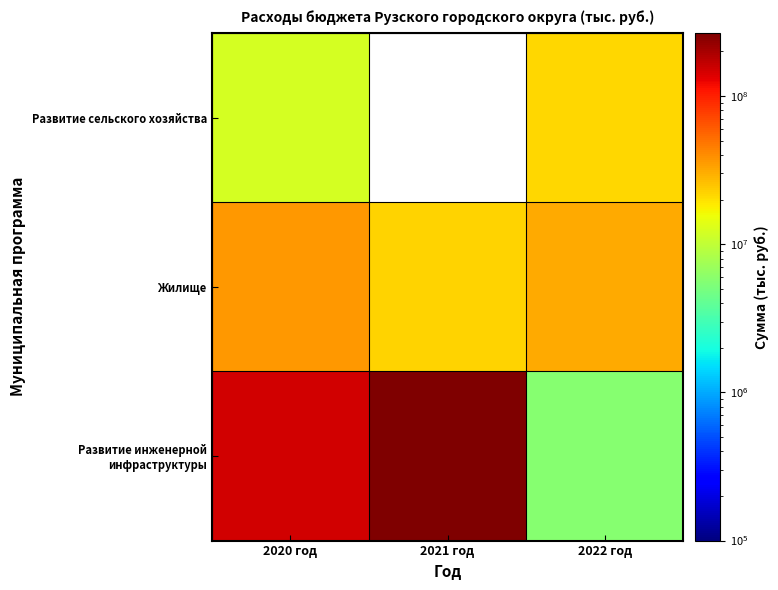

Rank the series at 2022 год from highest to lowest value.

Жилище, Развитие сельского хозяйства, Развитие инженерной инфраструктуры